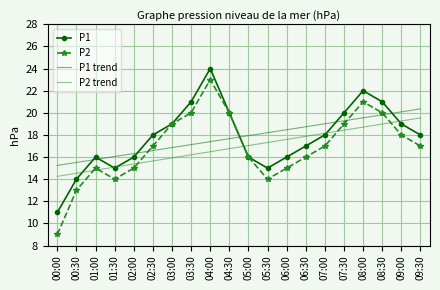

What position from the left is 01:30?

4